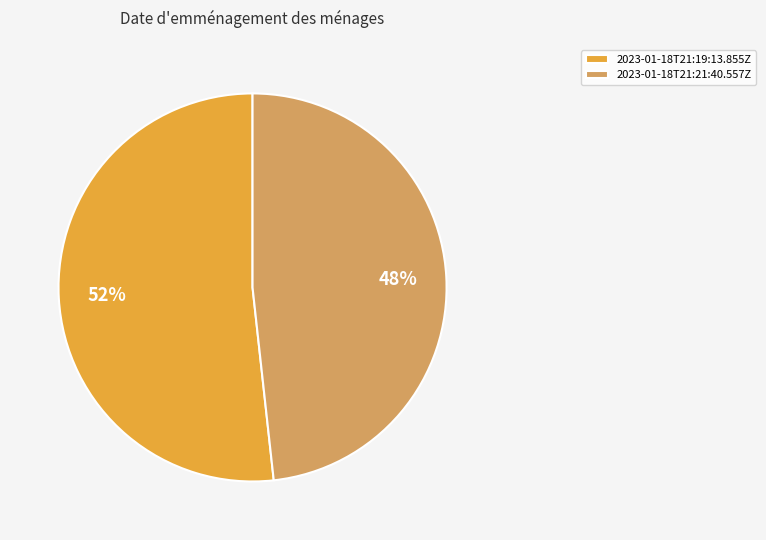

Which category has the smallest portion of the pie?

2023-01-18T21:21:40.557Z